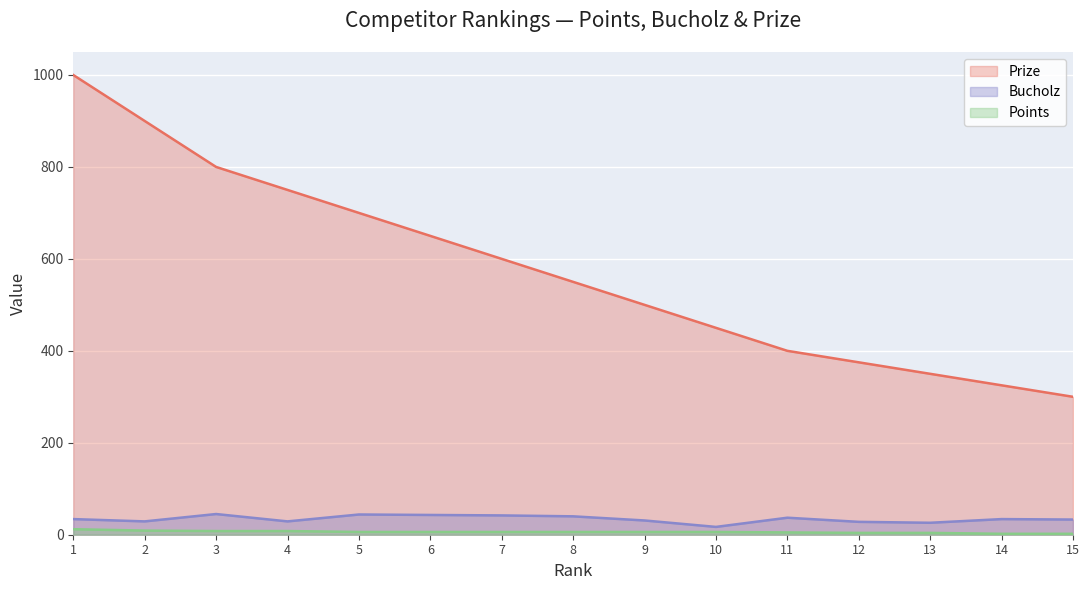

The value of Points at 3 is 8. True or false?

True